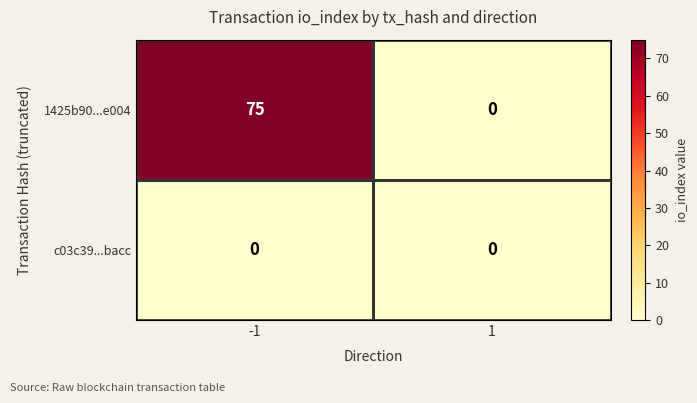

What is the maximum value shown in the chart?

75